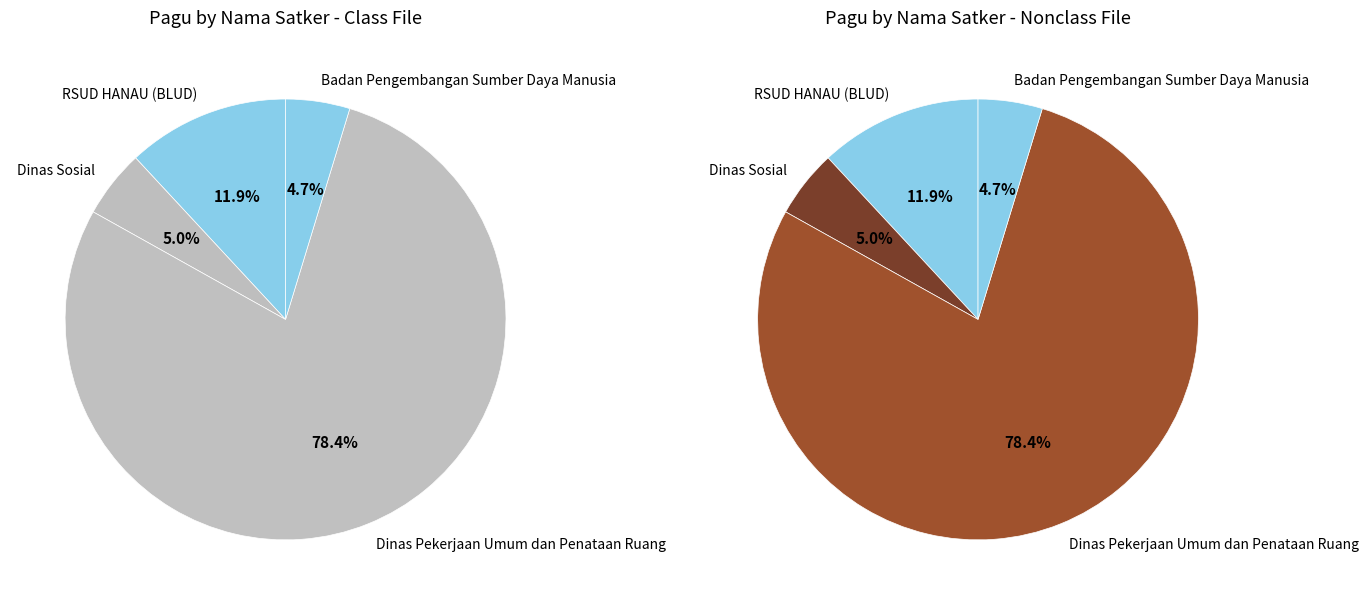

Is 33 the majority of the pie?

No